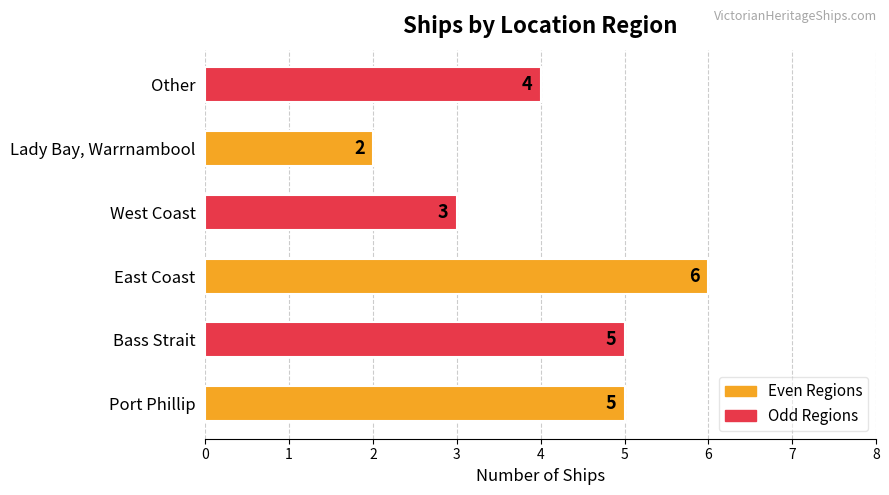

Is it true that the value at Lady Bay, Warrnambool is 3?

False